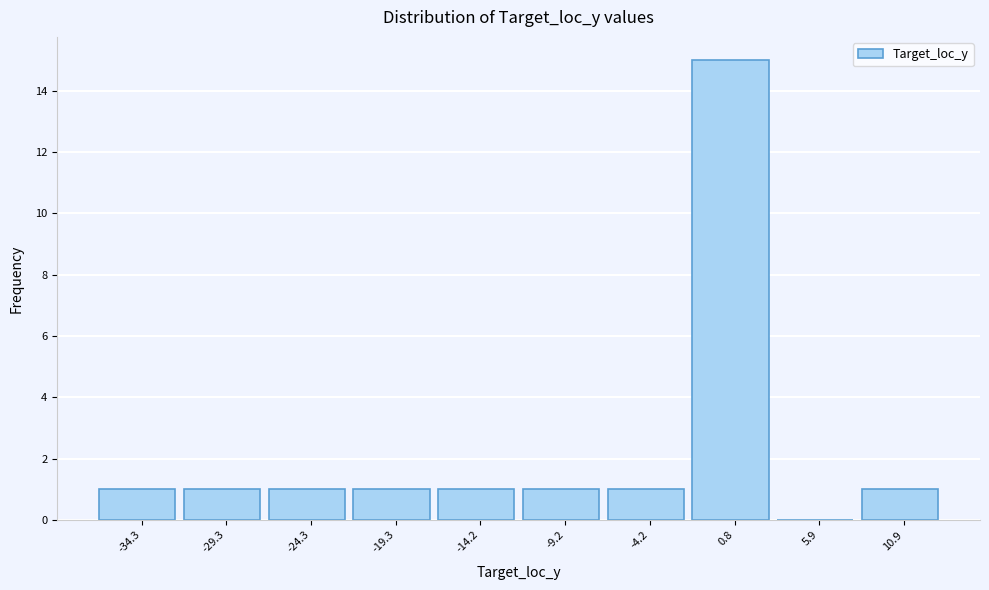

Over which range of the x-axis is the bar tallest?

-2 to 3